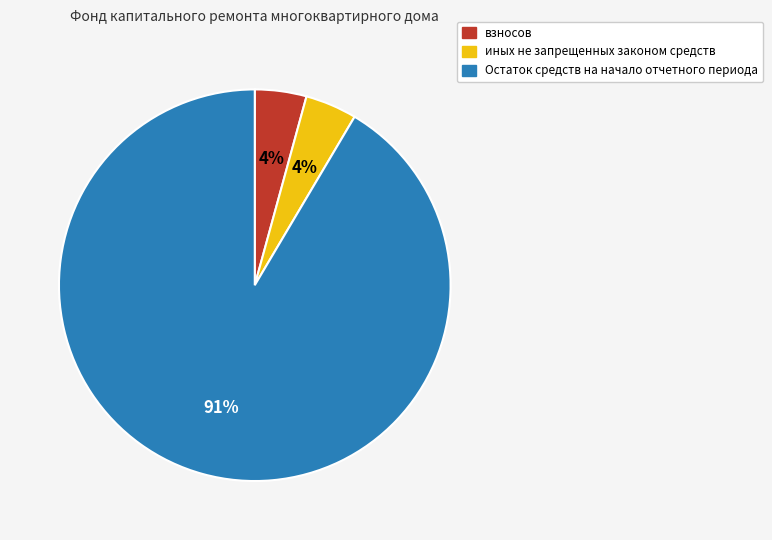

To the nearest percent, what is the average slice percentage?

33%